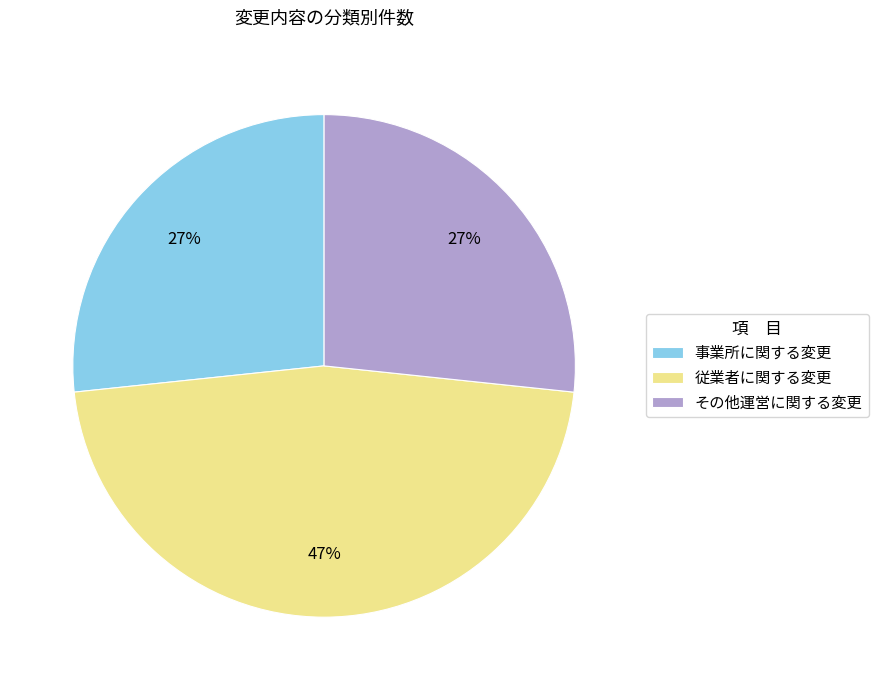

To the nearest percent, what portion does 事業所に関する変更 represent?

27%